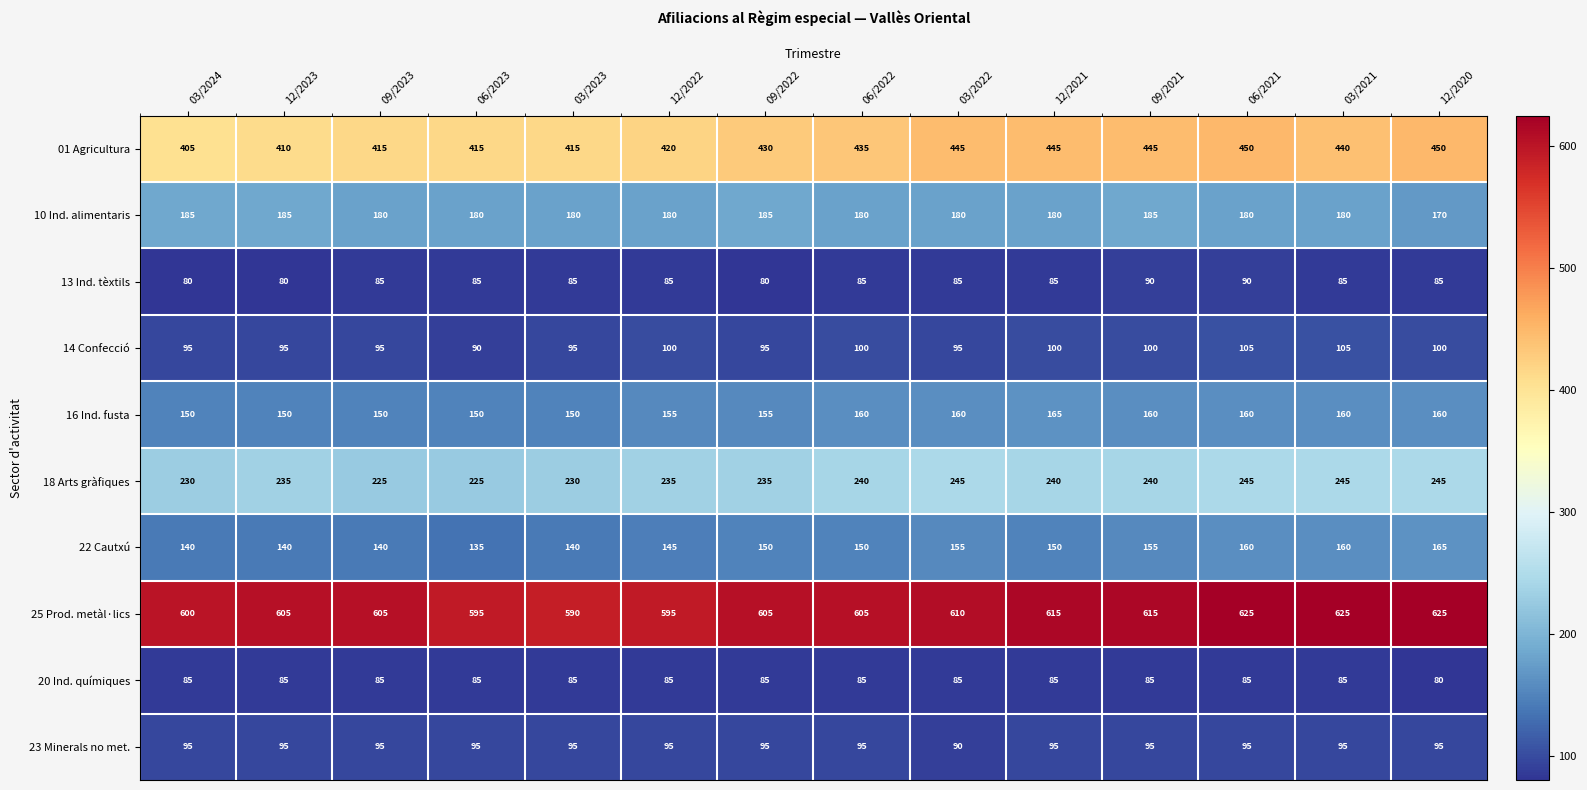

Count the number of categories in the chart.

14